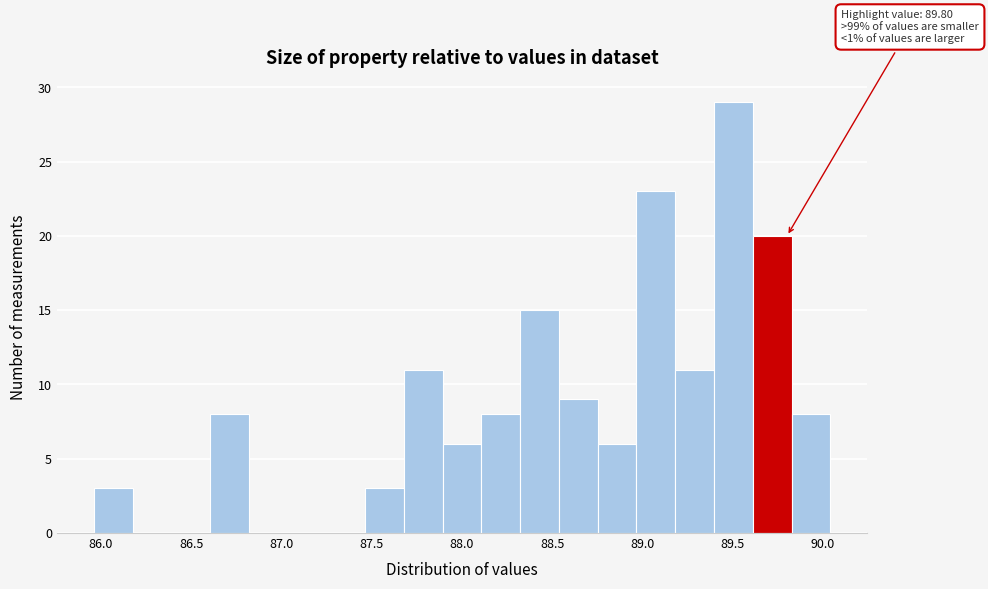

Which range on the x-axis has the tallest bar?

89.40 to 89.60